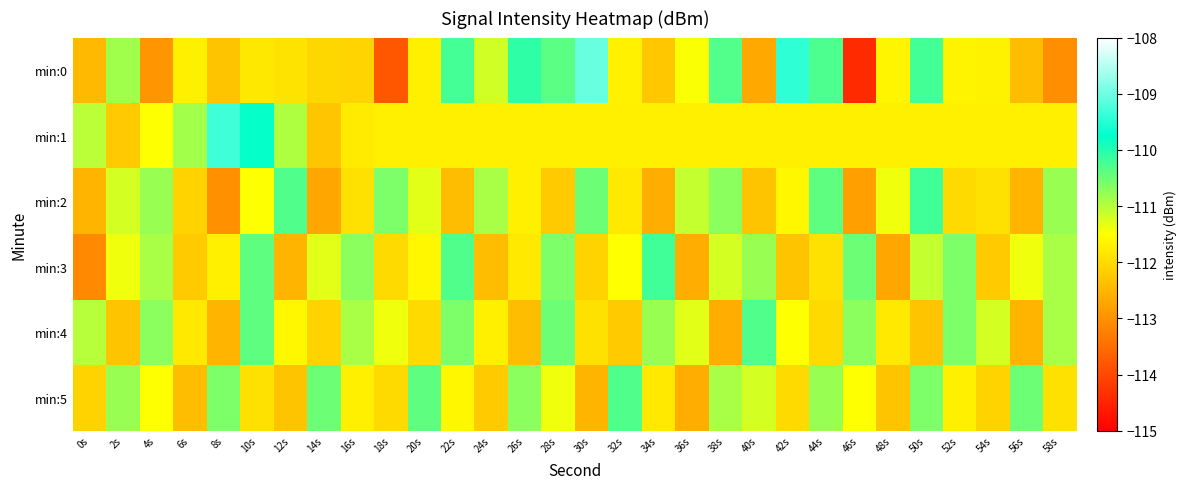

Reading right to left, transcribe all the data shown in this chart.

min:0: 58s=-113.0	56s=-112.4	54s=-111.7	52s=-111.6	50s=-110.2	48s=-111.6	46s=-114.4	44s=-110.3	42s=-109.4	40s=-112.7	38s=-110.3	36s=-111.5	34s=-112.3	32s=-111.7	30s=-109.0	28s=-110.4	26s=-110.1	24s=-111.2	22s=-110.2	20s=-111.7	18s=-113.8	16s=-112.1	14s=-112.0	12s=-111.9	10s=-111.8	8s=-112.3	6s=-111.7	4s=-112.9	2s=-110.9	0s=-112.4
min:1: 58s=-111.7	56s=-111.7	54s=-111.7	52s=-111.7	50s=-111.7	48s=-111.7	46s=-111.7	44s=-111.7	42s=-111.7	40s=-111.7	38s=-111.7	36s=-111.7	34s=-111.7	32s=-111.7	30s=-111.7	28s=-111.7	26s=-111.7	24s=-111.7	22s=-111.7	20s=-111.7	18s=-111.7	16s=-111.8	14s=-112.3	12s=-110.9	10s=-109.8	8s=-109.3	6s=-110.9	4s=-111.5	2s=-112.2	0s=-111.0
min:2: 58s=-110.8	56s=-112.5	54s=-111.9	52s=-112.0	50s=-110.2	48s=-111.4	46s=-112.8	44s=-110.4	42s=-111.6	40s=-112.3	38s=-110.7	36s=-111.1	34s=-112.6	32s=-111.8	30s=-110.5	28s=-112.2	26s=-111.7	24s=-110.9	22s=-112.4	20s=-111.3	18s=-110.6	16s=-111.9	14s=-112.7	12s=-110.3	10s=-111.5	8s=-113.0	6s=-112.1	4s=-110.8	2s=-111.2	0s=-112.5
min:3: 58s=-110.9	56s=-111.4	54s=-112.2	52s=-110.6	50s=-111.1	48s=-112.7	46s=-110.5	44s=-111.9	42s=-112.3	40s=-110.8	38s=-111.2	36s=-112.6	34s=-110.2	32s=-111.5	30s=-112.1	28s=-110.6	26s=-111.8	24s=-112.4	22s=-110.3	20s=-111.6	18s=-112.0	16s=-110.7	14s=-111.3	12s=-112.5	10s=-110.4	8s=-111.7	6s=-112.2	4s=-110.9	2s=-111.4	0s=-113.1
min:4: 58s=-110.9	56s=-112.5	54s=-111.2	52s=-110.6	50s=-112.3	48s=-111.8	46s=-110.7	44s=-112.0	42s=-111.5	40s=-110.3	38s=-112.6	36s=-111.3	34s=-110.8	32s=-112.2	30s=-111.9	28s=-110.5	26s=-112.4	24s=-111.7	22s=-110.6	20s=-112.0	18s=-111.4	16s=-110.9	14s=-112.1	12s=-111.6	10s=-110.4	8s=-112.5	6s=-111.8	4s=-110.7	2s=-112.3	0s=-111.0
min:5: 58s=-111.9	56s=-110.5	54s=-112.1	52s=-111.7	50s=-110.6	48s=-112.3	46s=-111.5	44s=-110.8	42s=-112.0	40s=-111.2	38s=-110.9	36s=-112.6	34s=-111.8	32s=-110.3	30s=-112.5	28s=-111.4	26s=-110.7	24s=-112.2	22s=-111.6	20s=-110.4	18s=-112.0	16s=-111.7	14s=-110.5	12s=-112.3	10s=-111.9	8s=-110.6	6s=-112.4	4s=-111.5	2s=-110.8	0s=-112.1